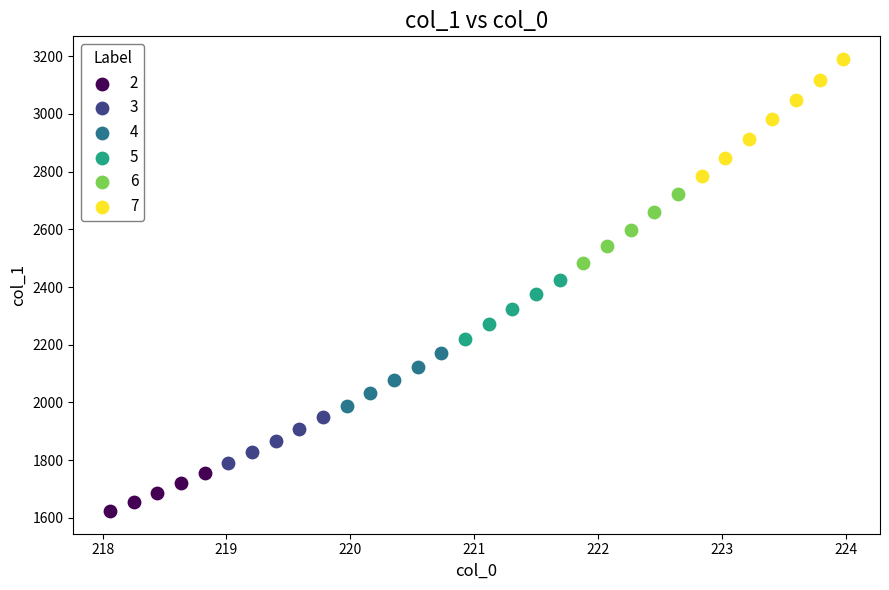

Which series has the largest Y range (max minus min)?

7